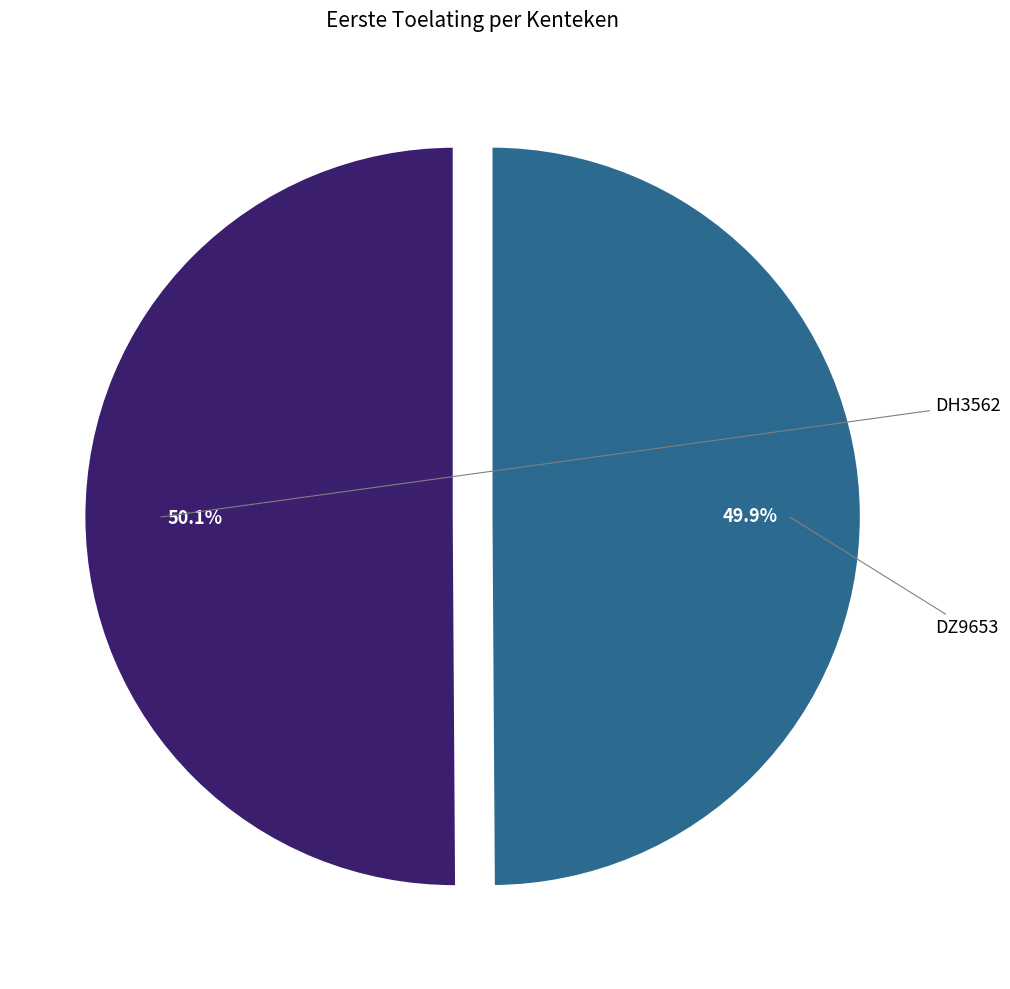

Is there a majority slice in this chart?

Yes